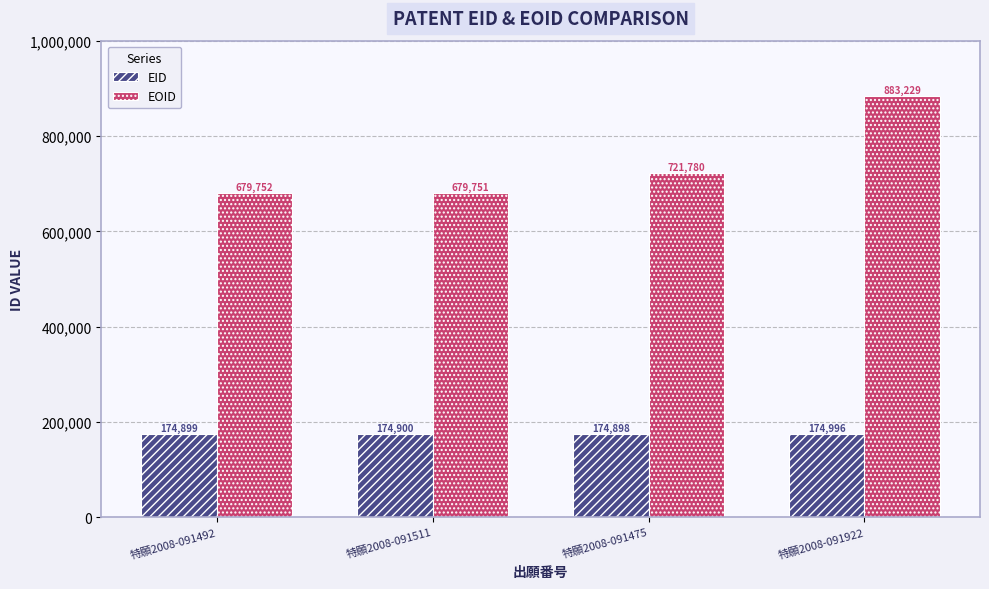

Which series has the largest total across all categories?

EOID